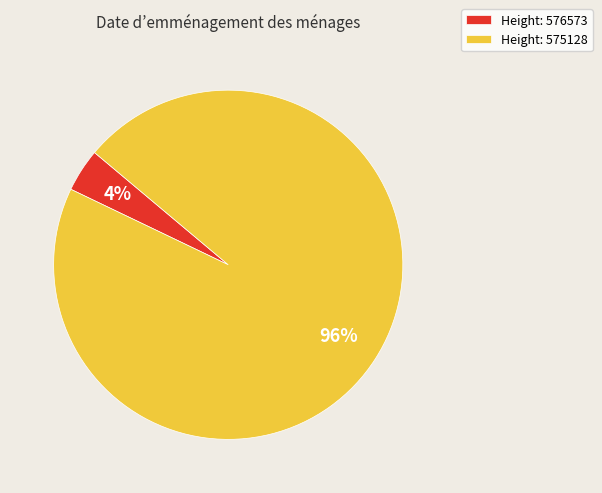

Count the number of slices in the pie.

2